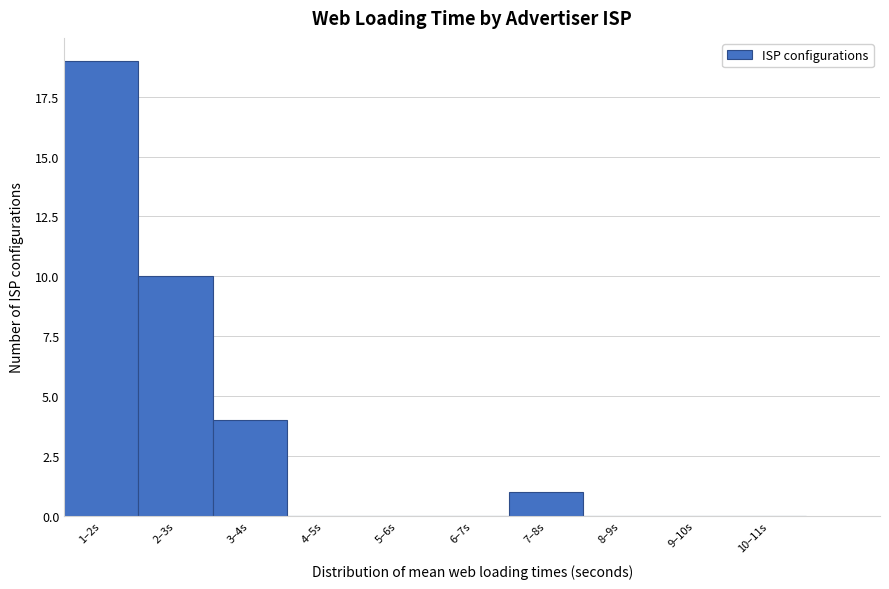

Reading left to right, transcribe all the data shown in this chart.

1–2s=19	2–3s=10	3–4s=4	4–5s=0	5–6s=0	6–7s=0	7–8s=1	8–9s=0	9–10s=0	10–11s=0